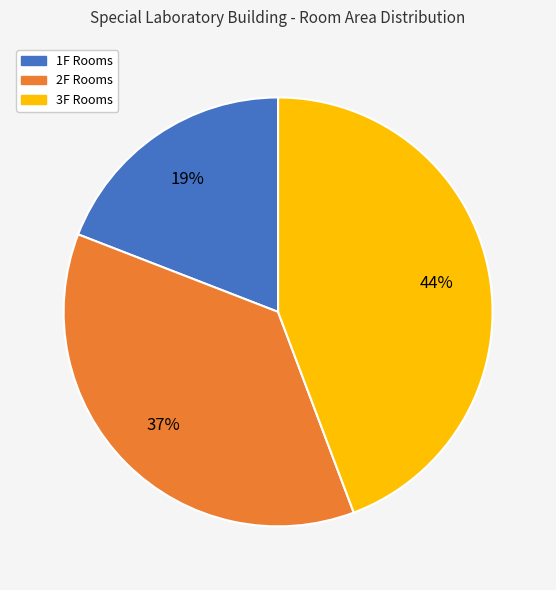

Does any single category account for the majority?

No